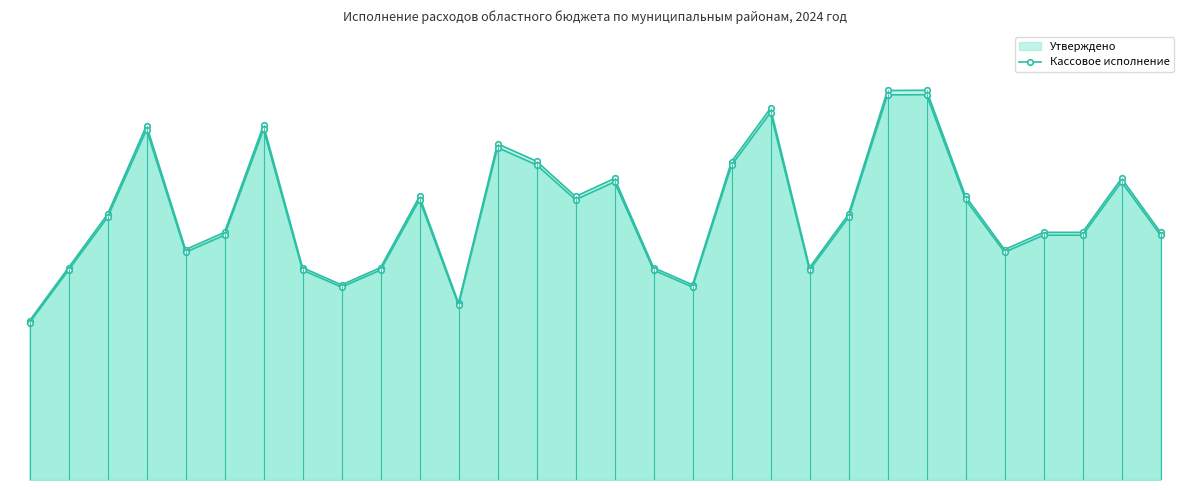

At which label is Утверждено (line) closest to 138?

5